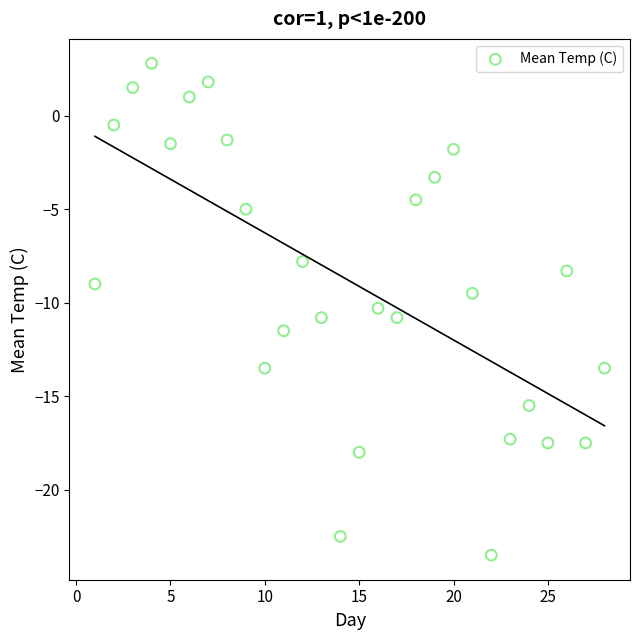

What is the range of X values (max minus min)?

27.0